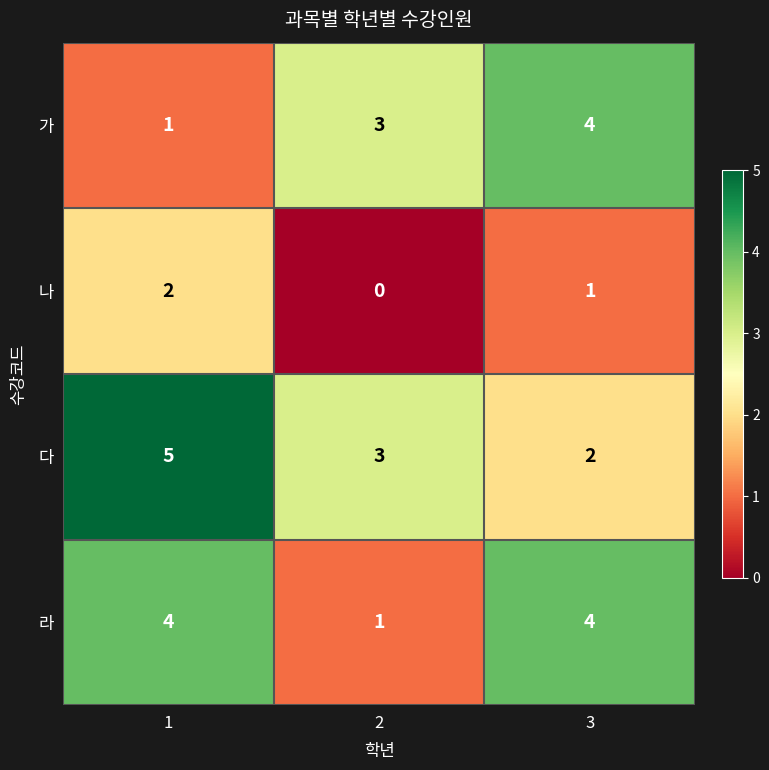

How many data points does each series have?

3